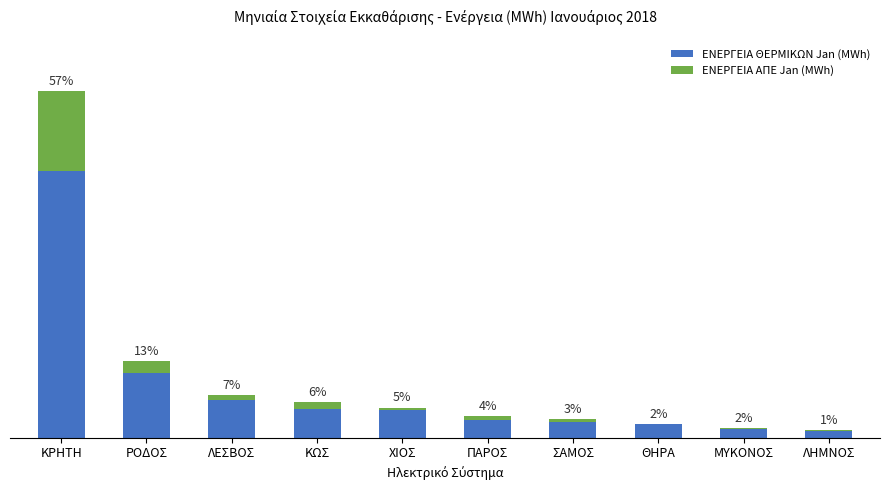

What are all the series names shown in the legend?

ΕΝΕΡΓΕΙΑ ΘΕΡΜΙΚΩΝ Jan (MWh), ΕΝΕΡΓΕΙΑ ΑΠΕ Jan (MWh)